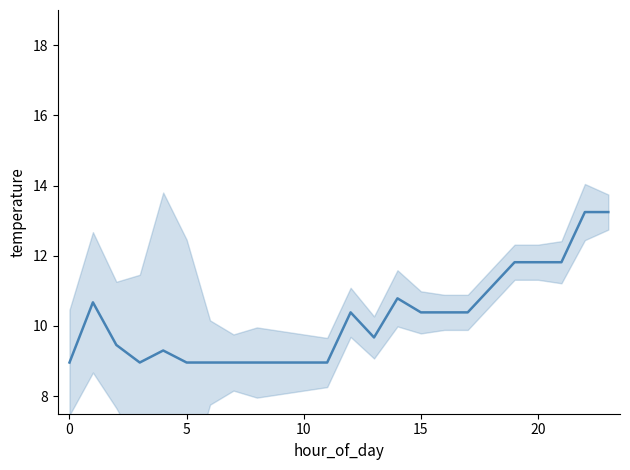

Which category has the highest value across all series?

22